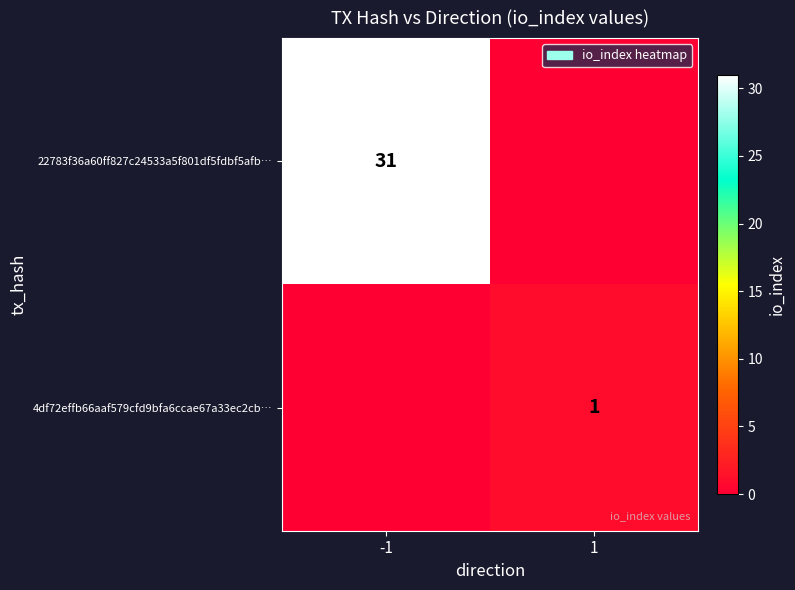

Is it true that 4df72effb66aaf579cfd9bfa6ccae67a33ec2cb… equals 2 at 1?

False